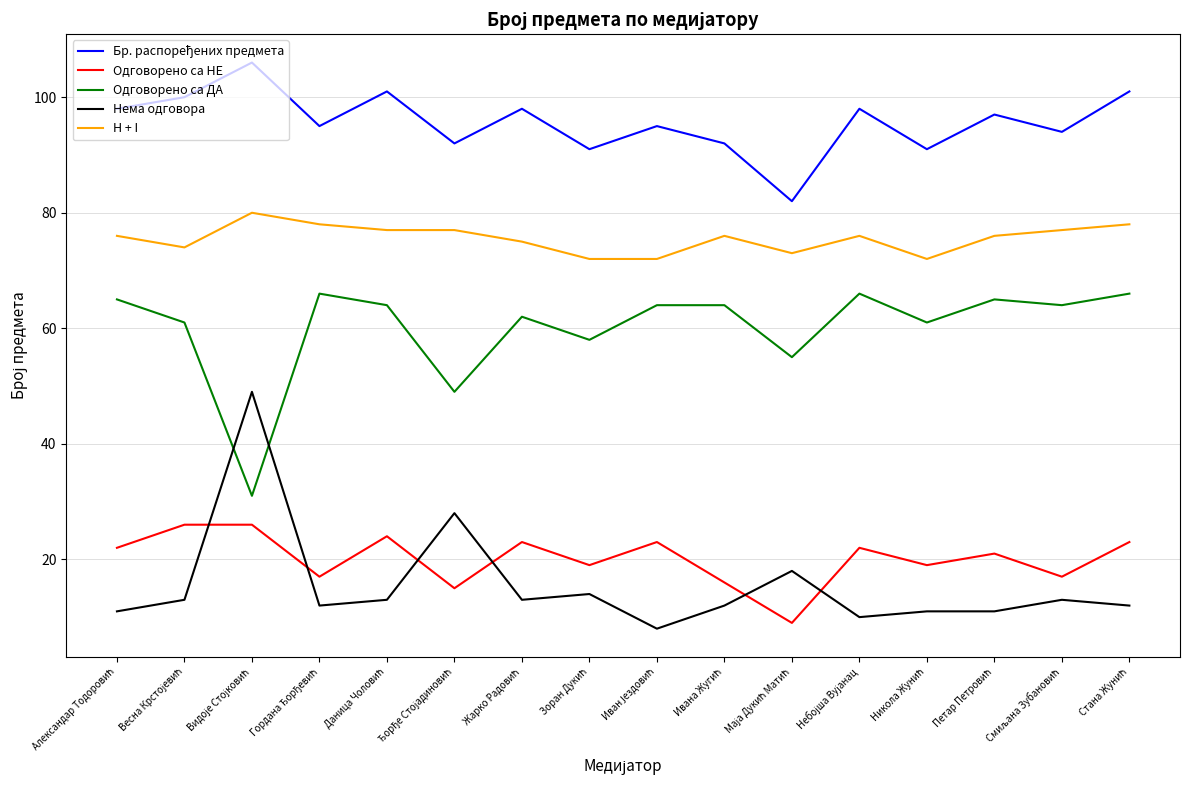

What is the lowest value of the Нема одговора series?

8